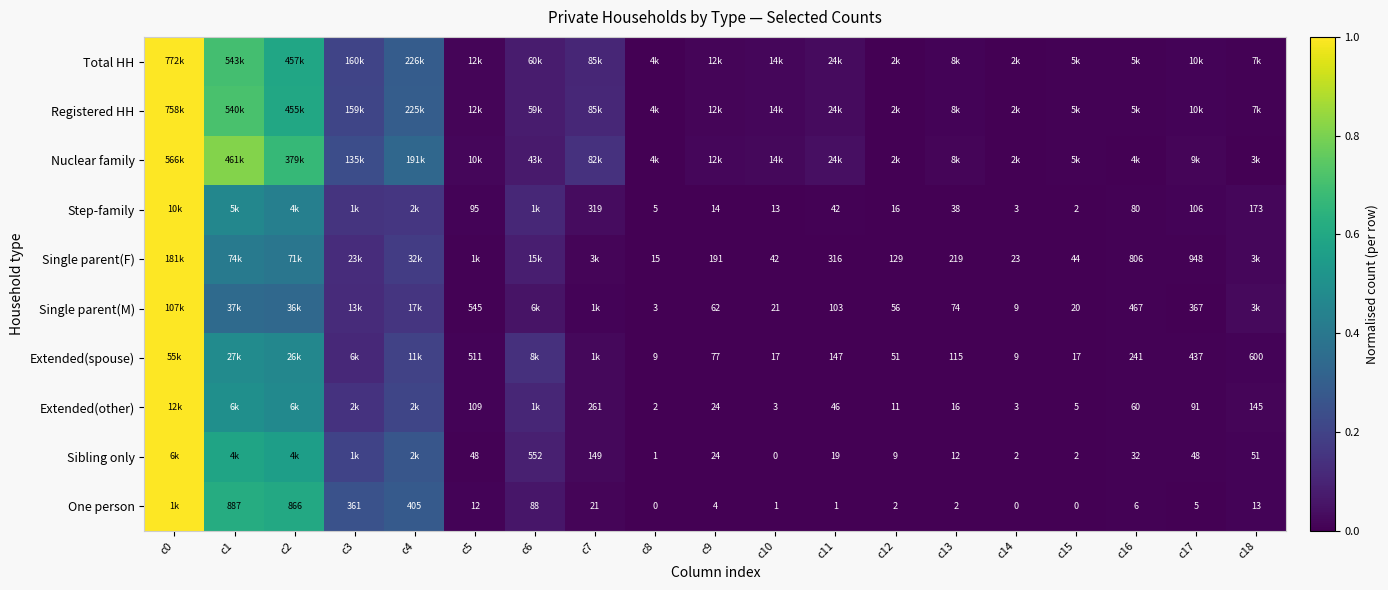

Between c1 and c14, which is larger?

c1